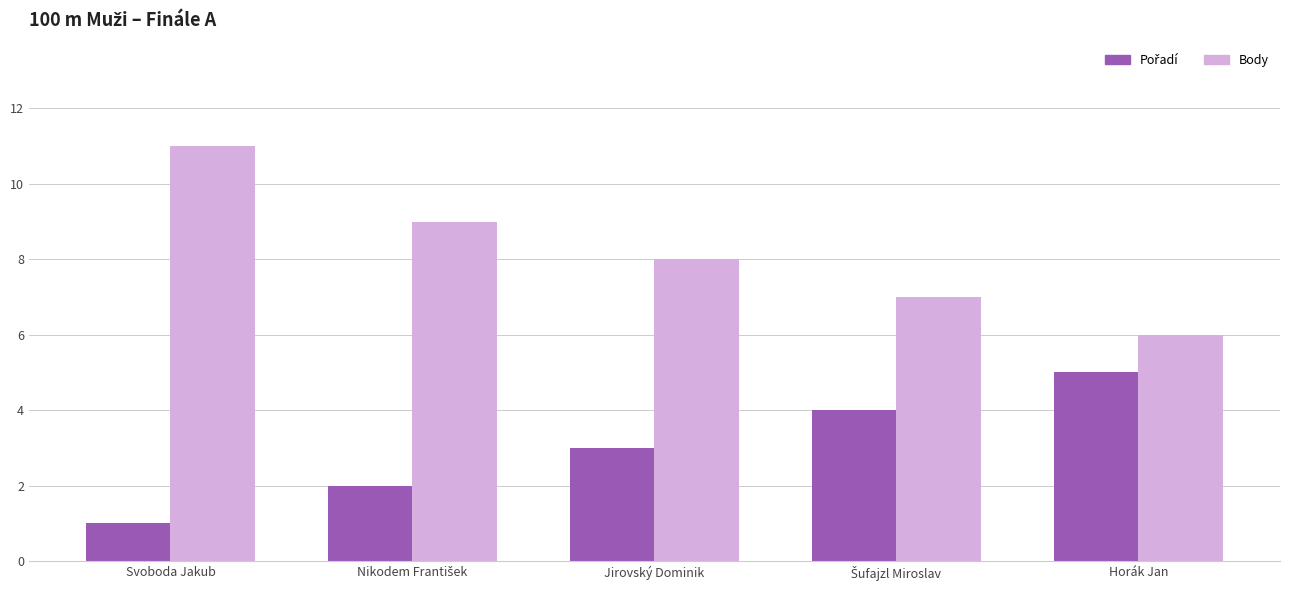

The Body series shows 7 at Svoboda Jakub. True or false?

False